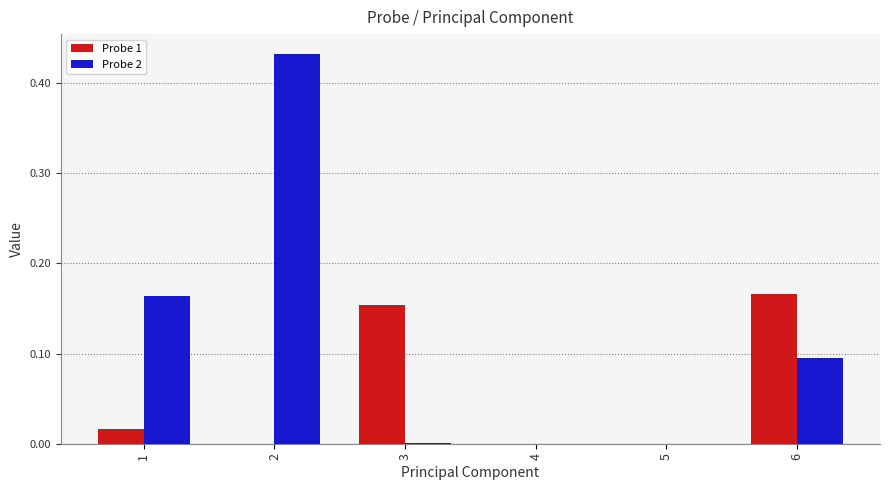

Count the number of categories in the chart.

6